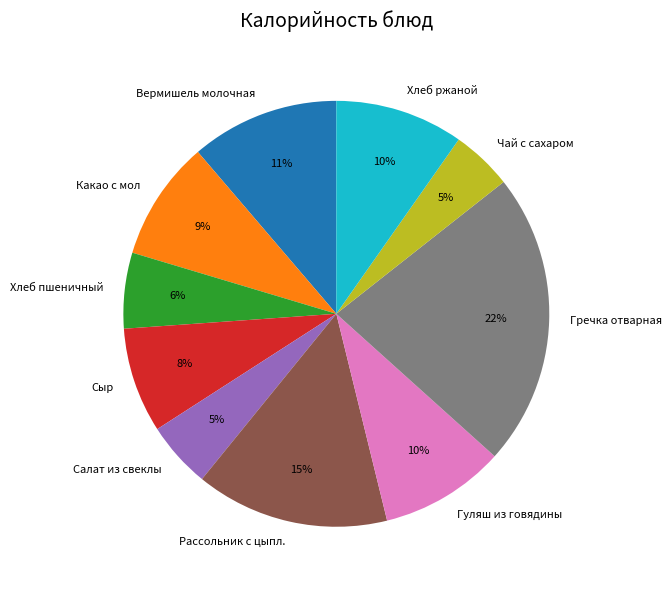

Which slice is the largest?

Гречка отварная